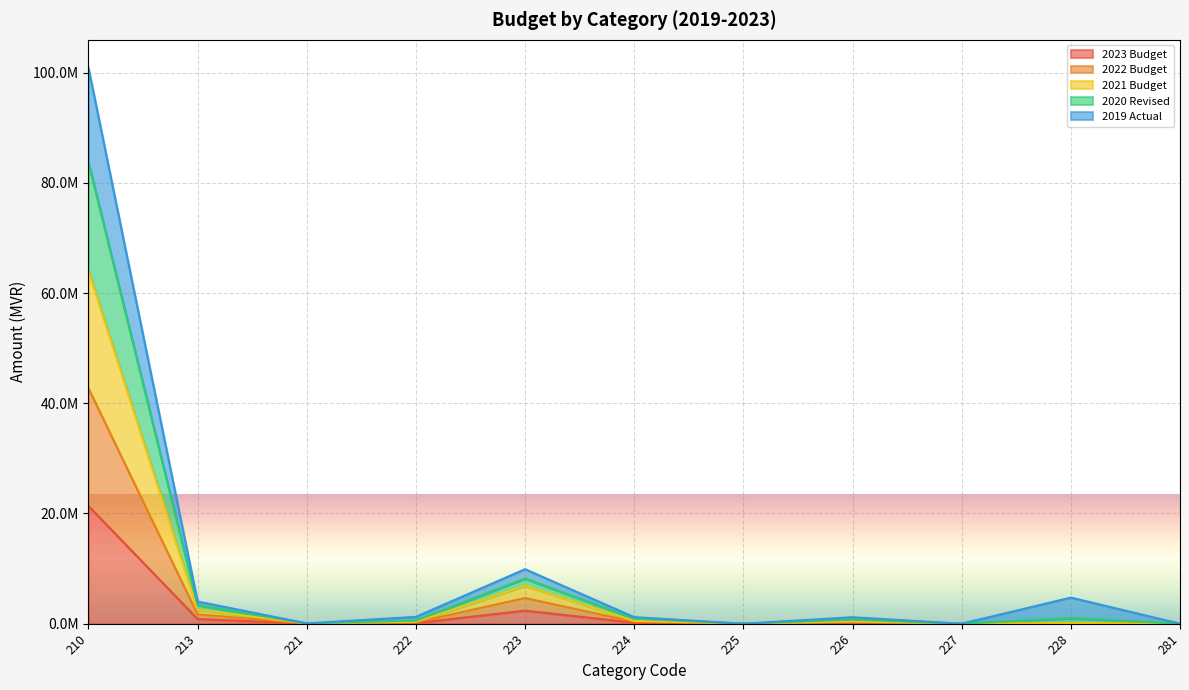

True or false: 2022 Budget and 2021 Budget cross at least once.

False